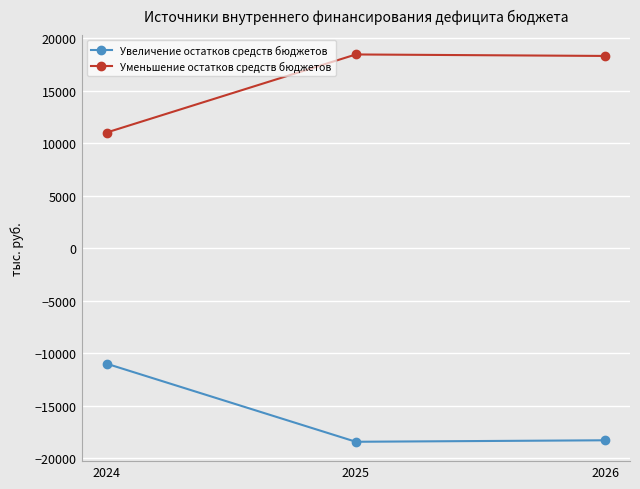

What are all the series names shown in the legend?

Увеличение остатков средств бюджетов, Уменьшение остатков средств бюджетов